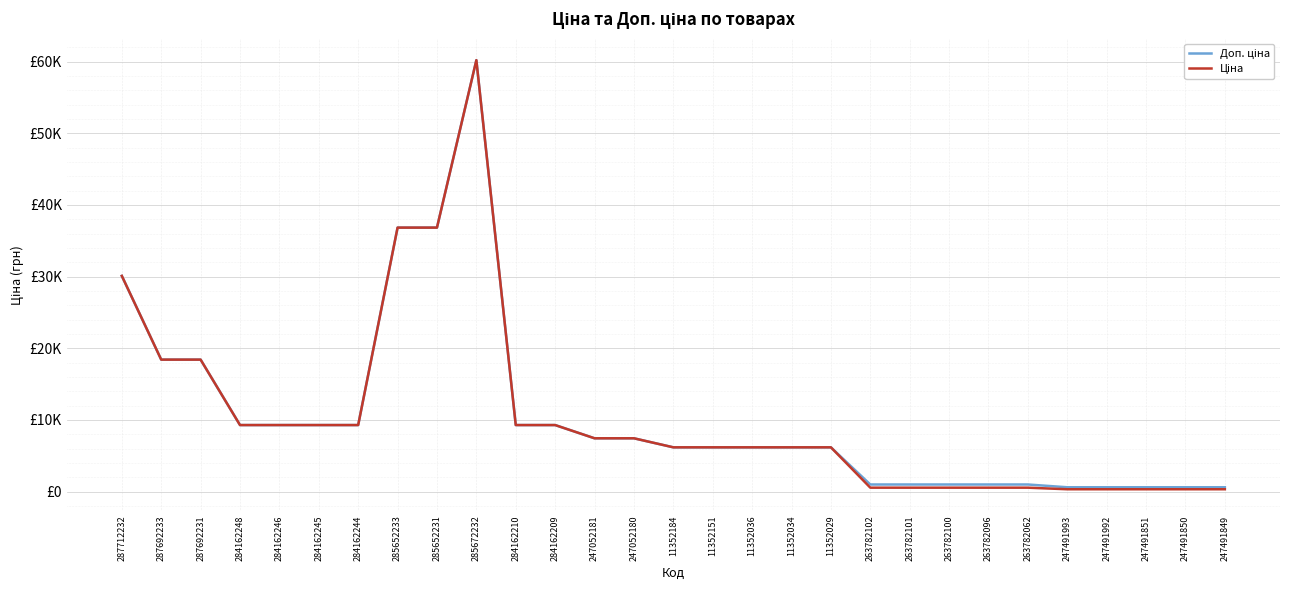

At which category does the chart reach its minimum across all series?

247491993